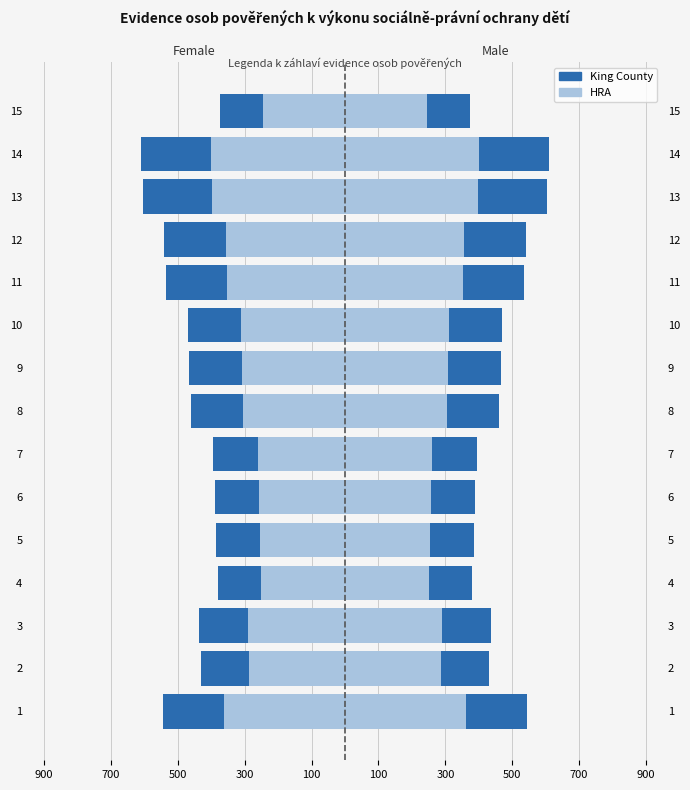

Rank the series by their maximum value, from highest to lowest.

HRA, King County